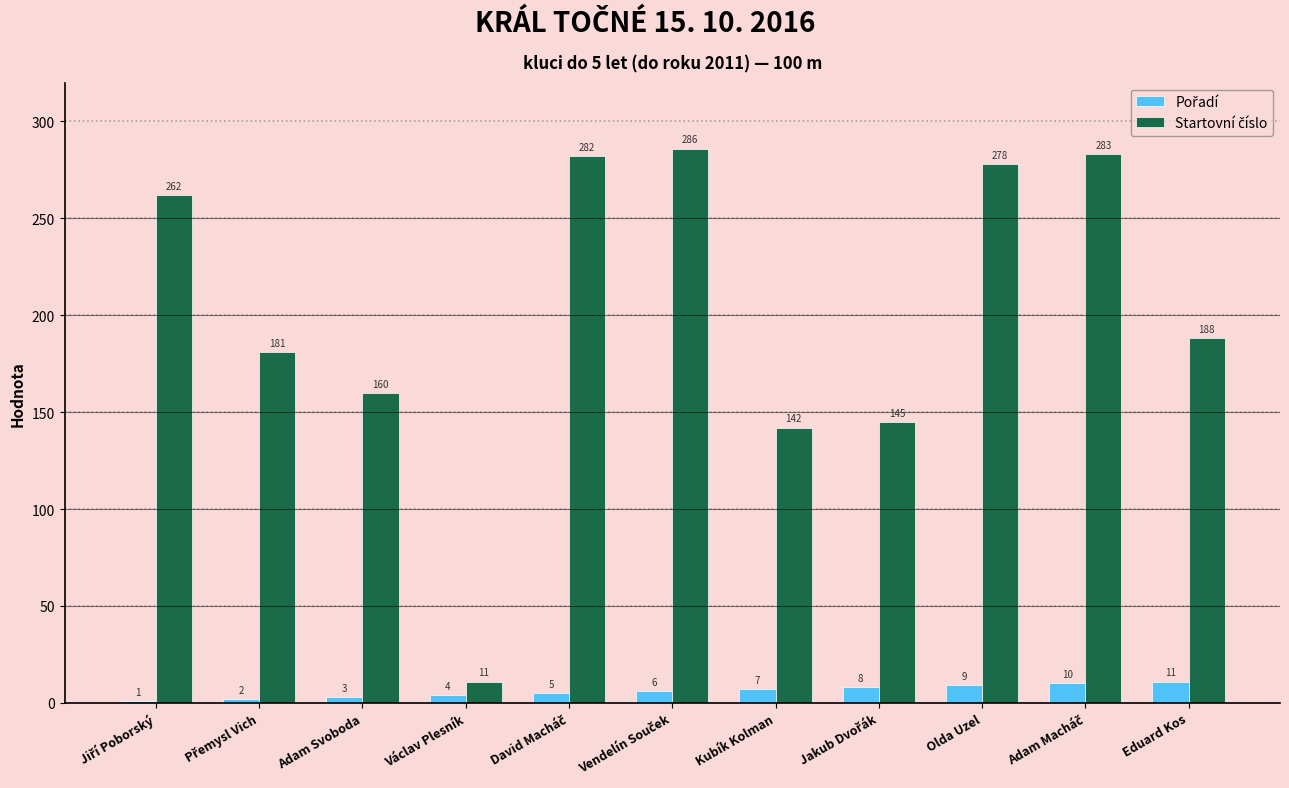

What is the spread (max minus min) of values at Kubík Kolman?

135